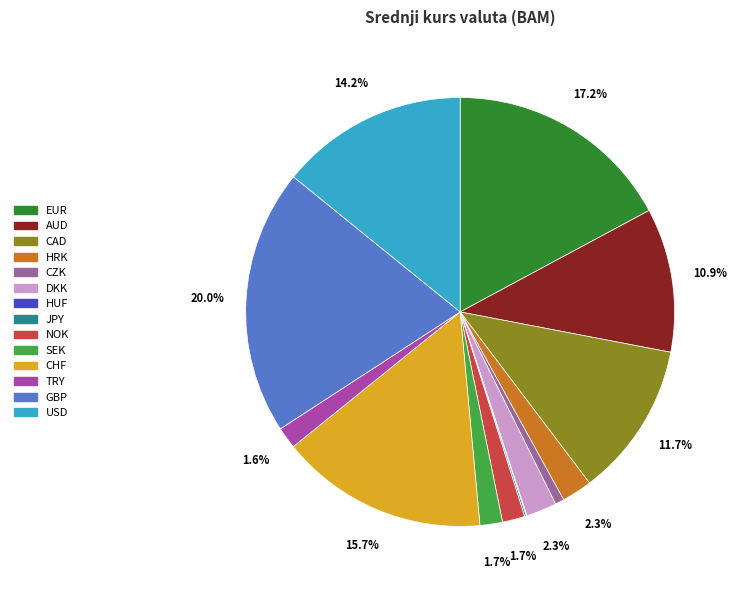

To the nearest percent, what portion does USD represent?

14%